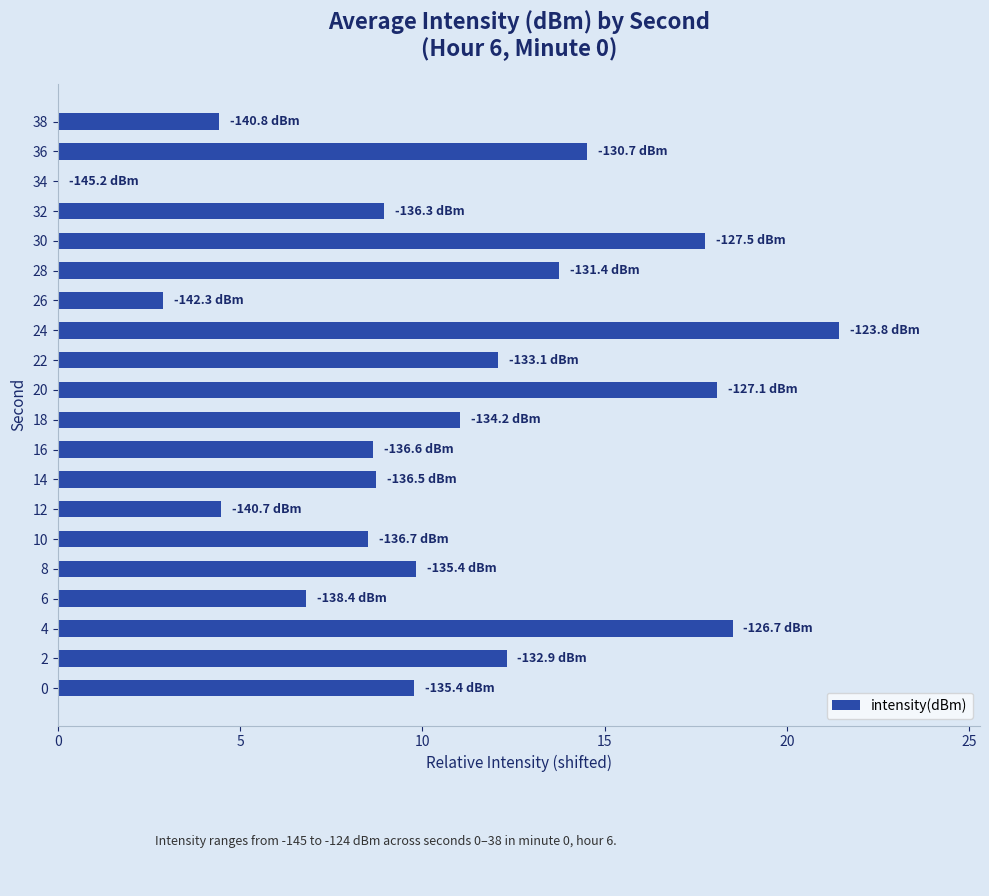

What is the change in value from 8 to 24?

+11.6